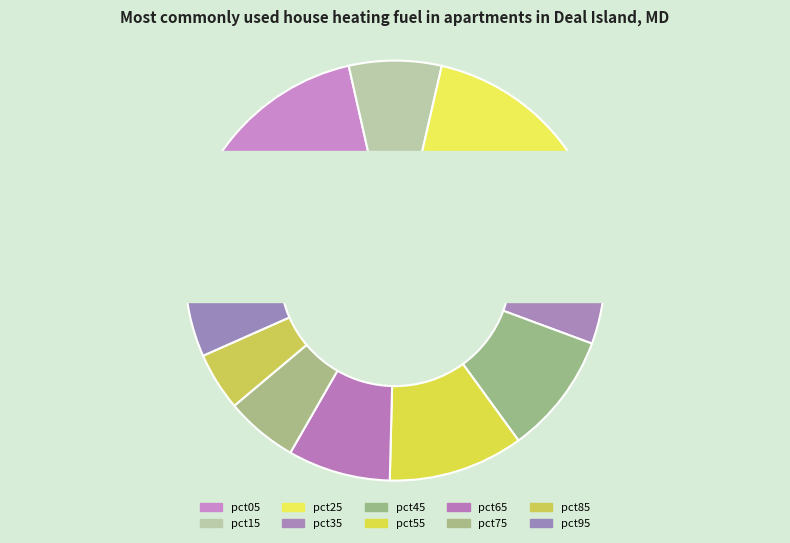

True or false: pct55 accounts for 5% of the total.

False